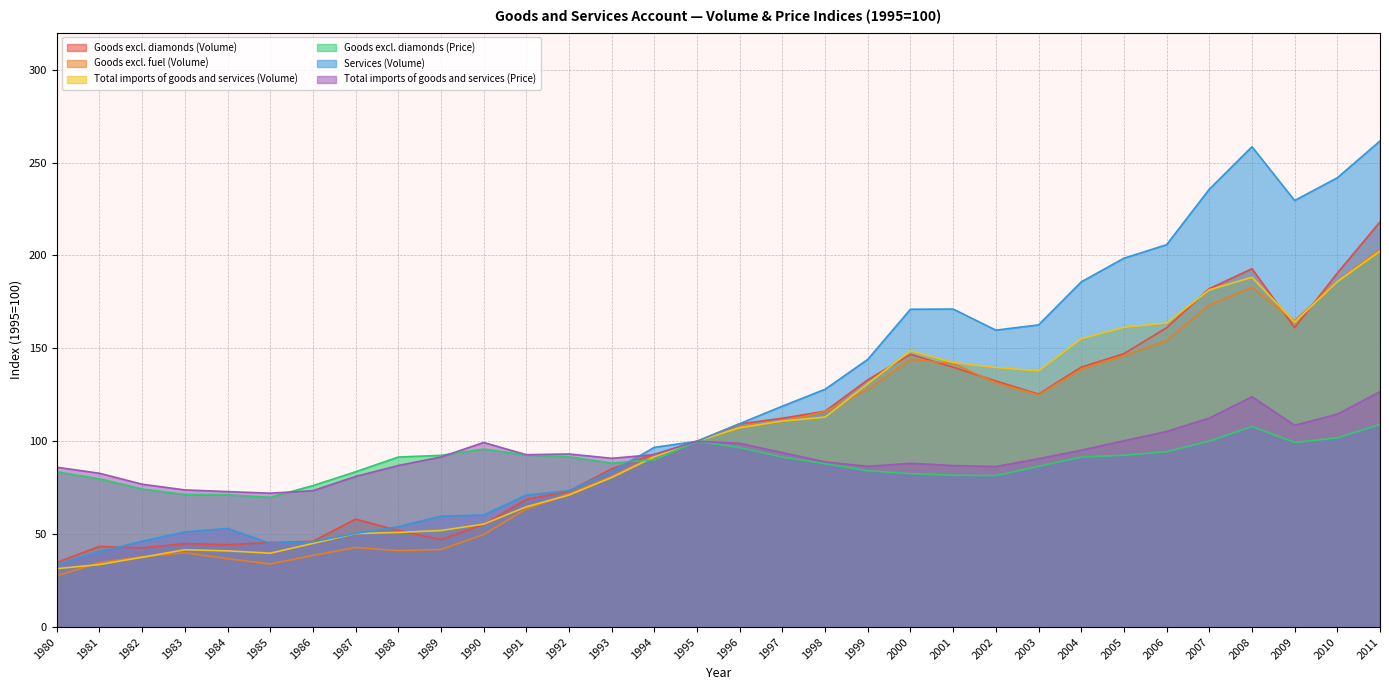

List the labels in order of Goods excl. diamonds (Volume) value, largest first.

2011, 2008, 2010, 2007, 2009, 2006, 2005, 2000, 2004, 2001, 1999, 2002, 2003, 1998, 1997, 1996, 1995, 1994, 1993, 1992, 1991, 1987, 1990, 1988, 1989, 1986, 1985, 1983, 1984, 1981, 1982, 1980